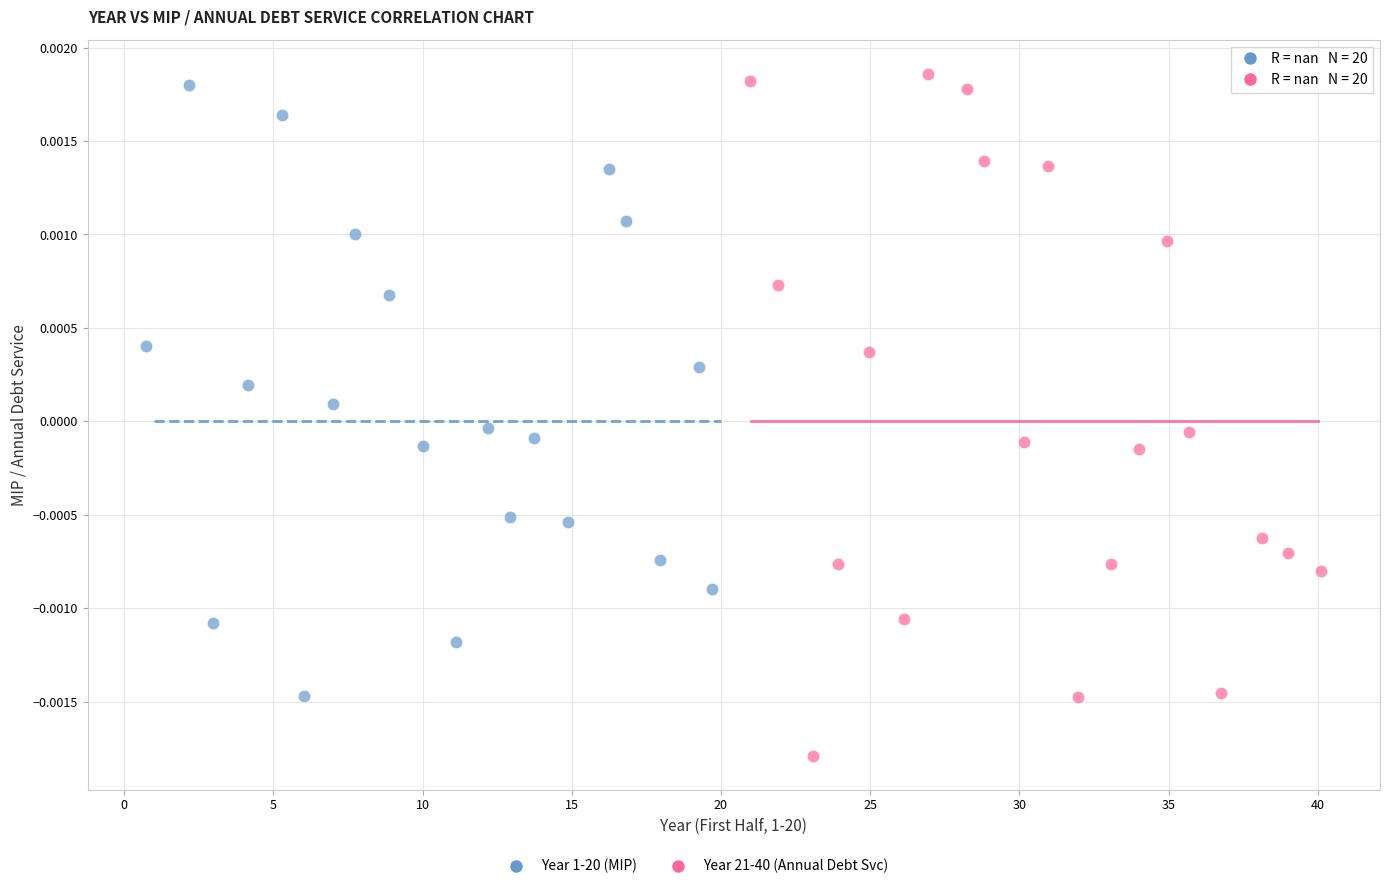

Which series has the largest Y range (max minus min)?

Year 21-40 (Annual Debt Svc)